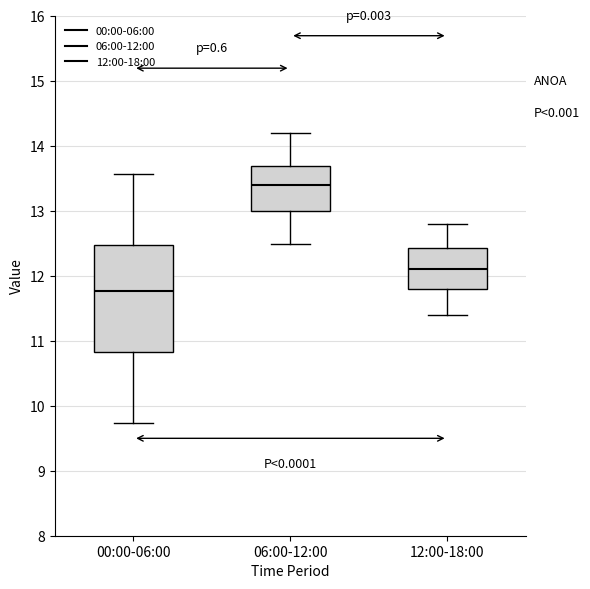

Where does the lower whisker of the box for 12:00-18:00 end on the y-axis? The values are not printed on the chart, so give them approximately, as read against the axis.

11.4